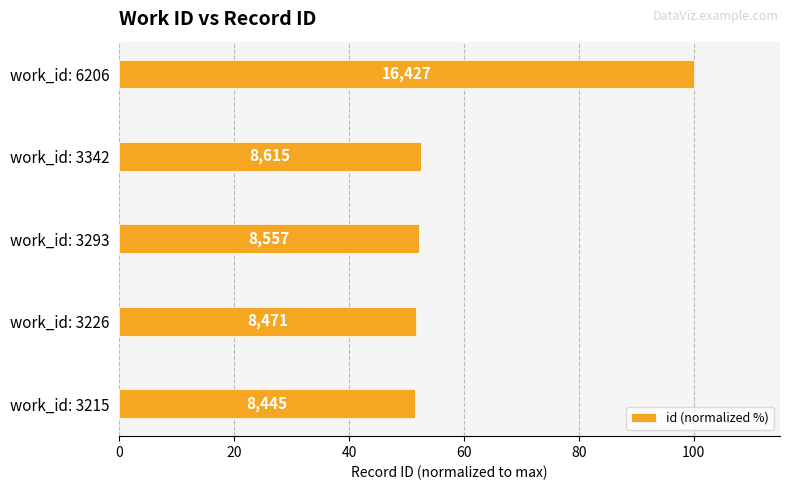

What is the average value?

61.5